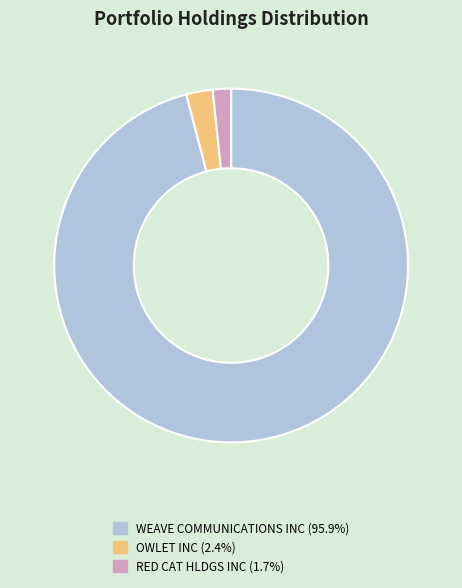

Between WEAVE COMMUNICATIONS INC and RED CAT HLDGS INC, which is larger?

WEAVE COMMUNICATIONS INC